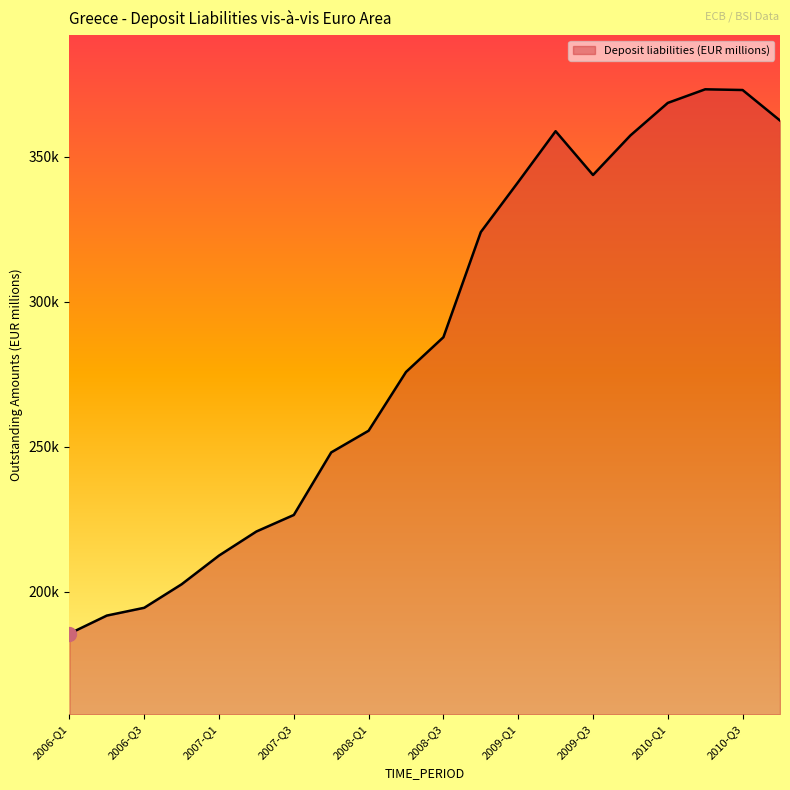

Does the chart have visible grid lines?

No